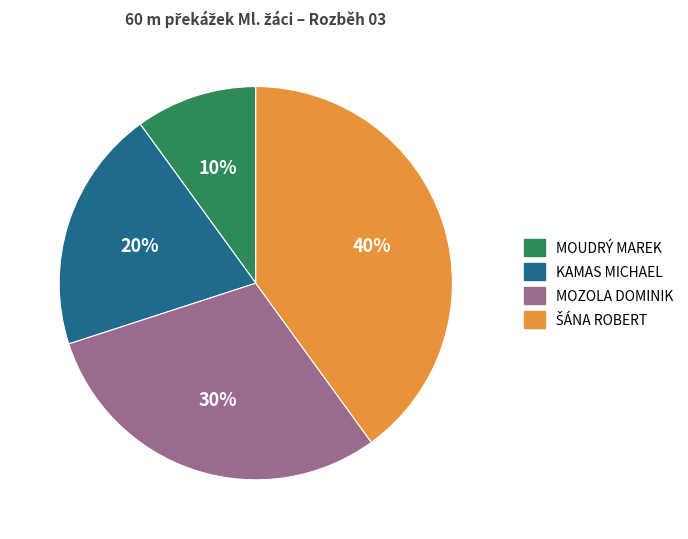

Is there a majority slice in this chart?

No